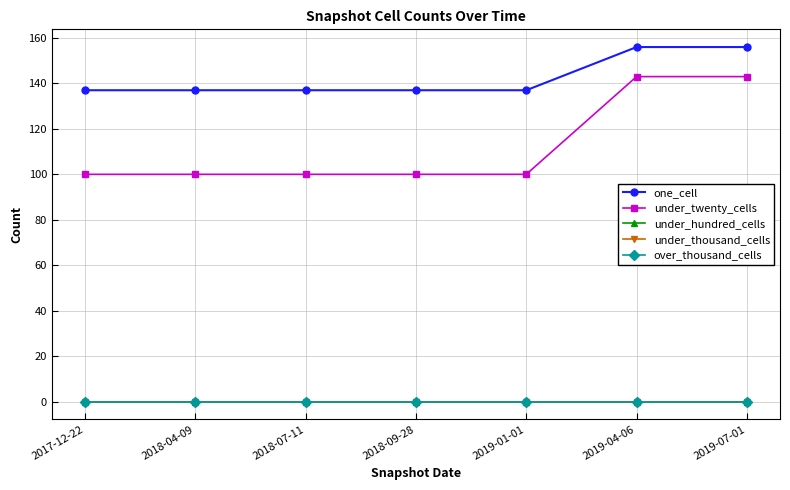

True or false: under_thousand_cells and under_hundred_cells cross at least once.

False